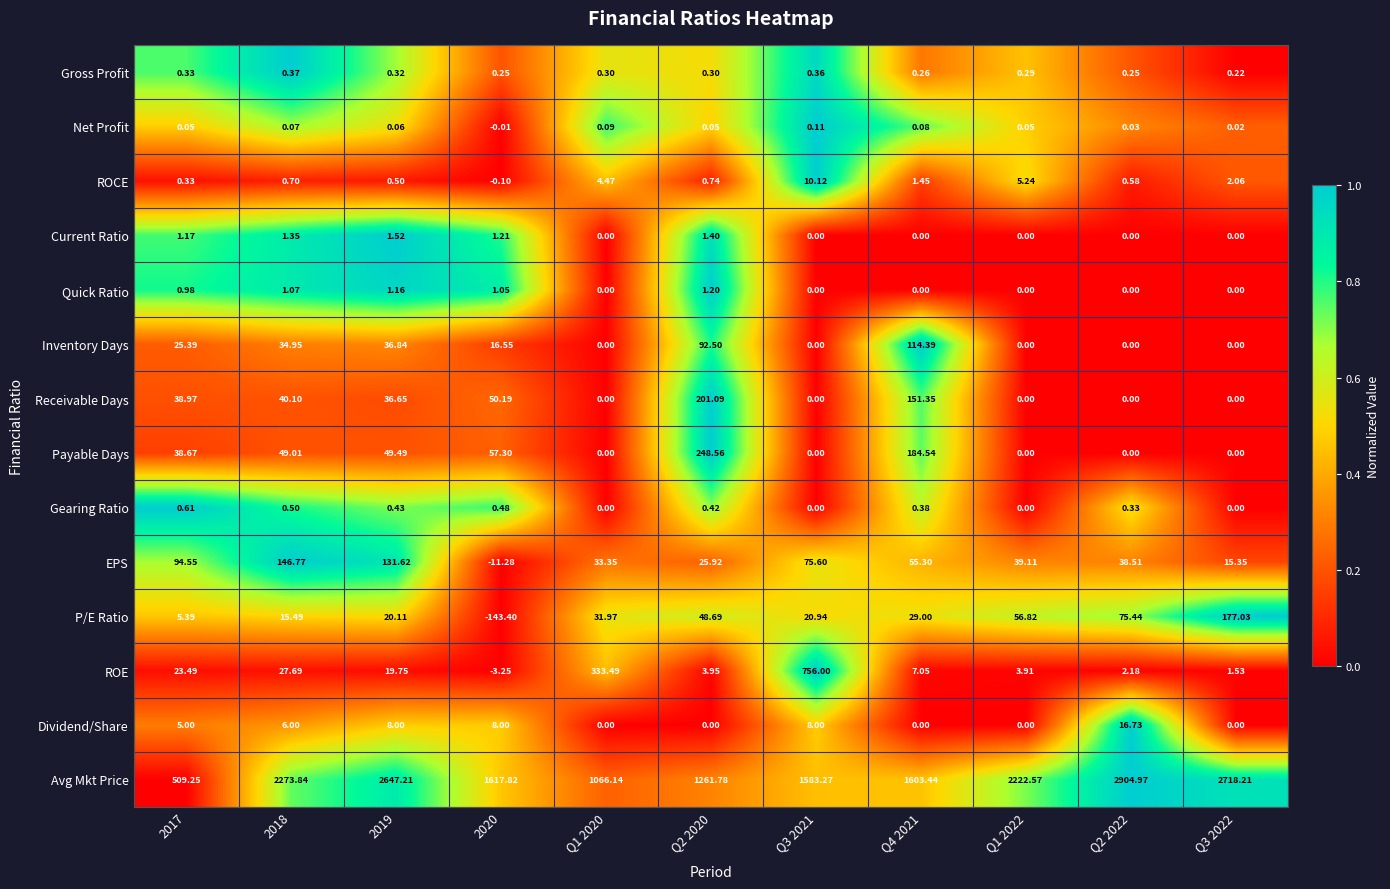

Rank the series by their maximum value, from lowest to highest.

Net Profit, Gross Profit, Gearing Ratio, Quick Ratio, Current Ratio, ROCE, Dividend/Share, Inventory Days, EPS, P/E Ratio, Receivable Days, Payable Days, ROE, Avg Mkt Price